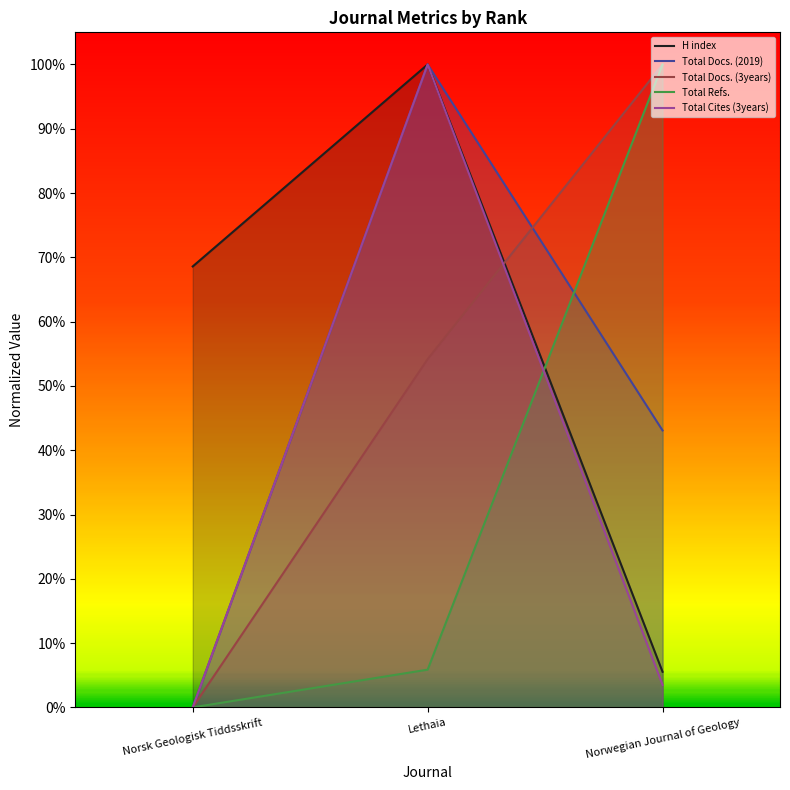

What is the average value of the H index series?

0.6